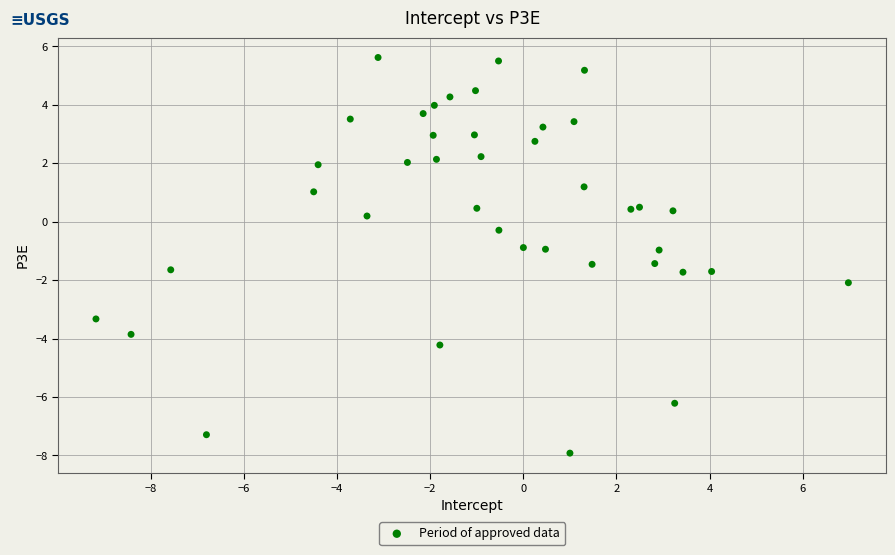

What is the range of Y values (max minus min)?

13.5